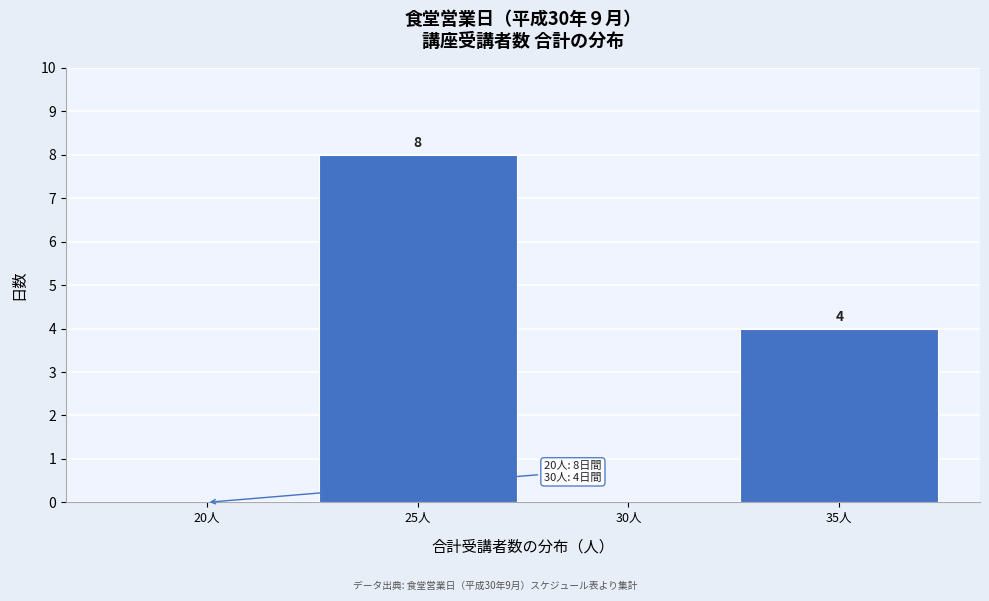

Reading left to right, transcribe all the data shown in this chart.

20人=0	25人=8	30人=0	35人=4